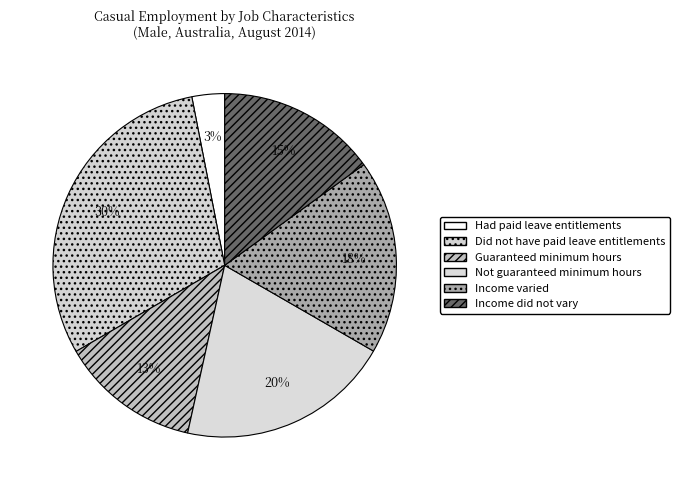

Is it true that Not guaranteed minimum hours is 10% of the pie?

False